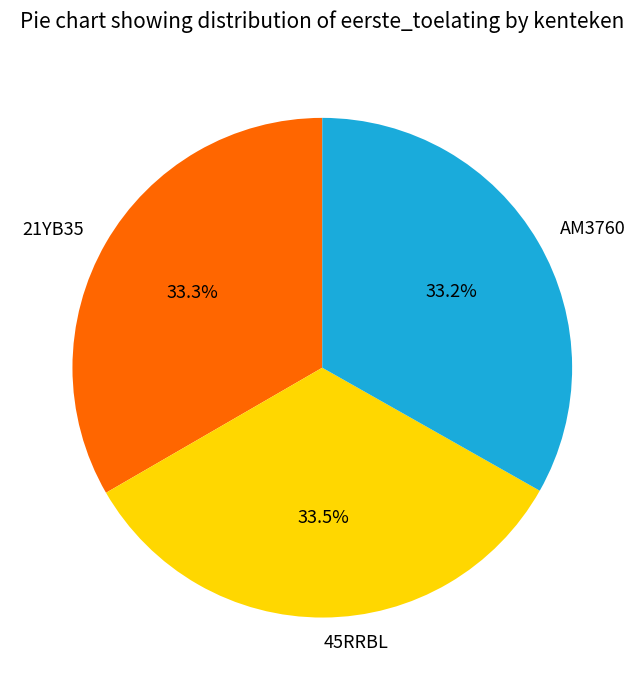

What is the ratio of the value at 45RRBL to the value at AM3760?

1.0